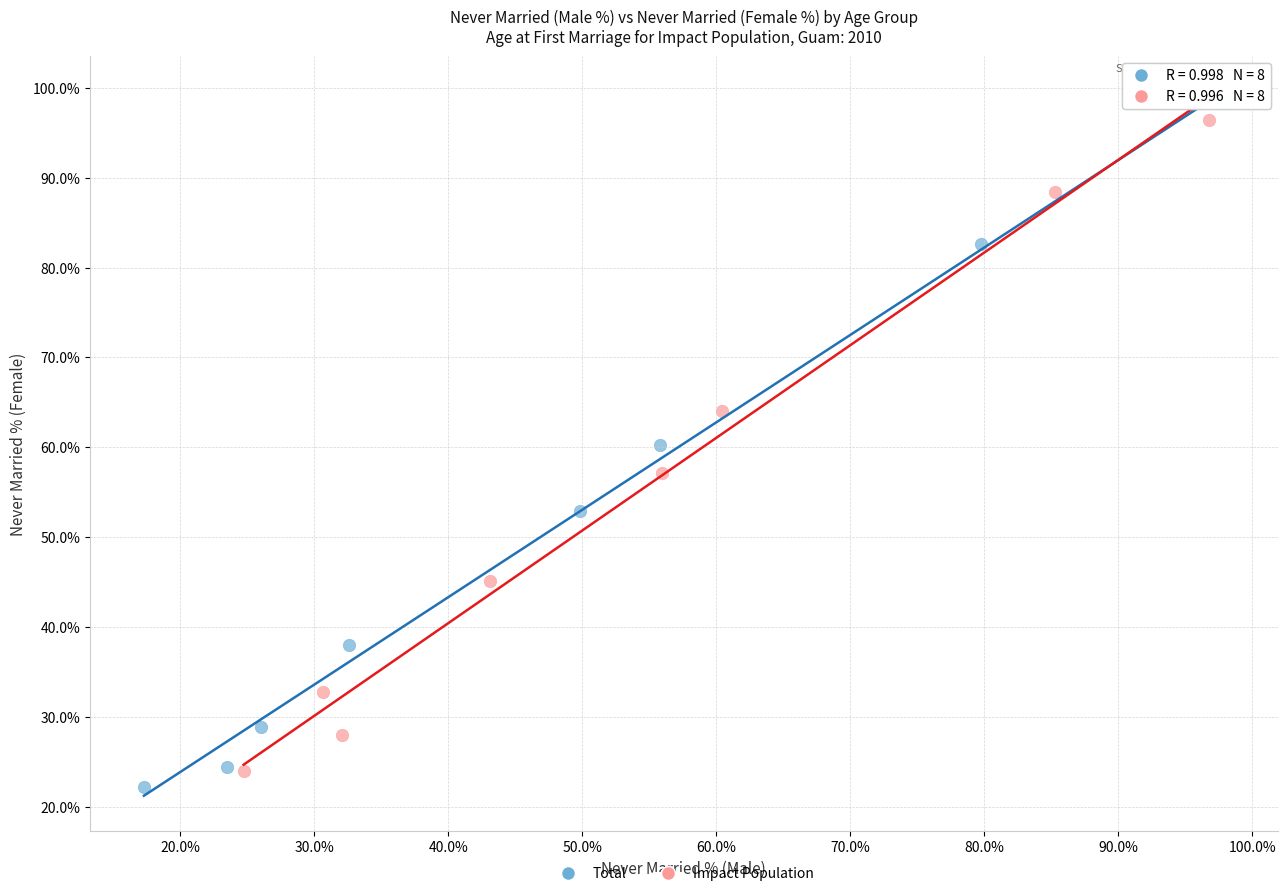

Which series contains the highest Y value?

Total